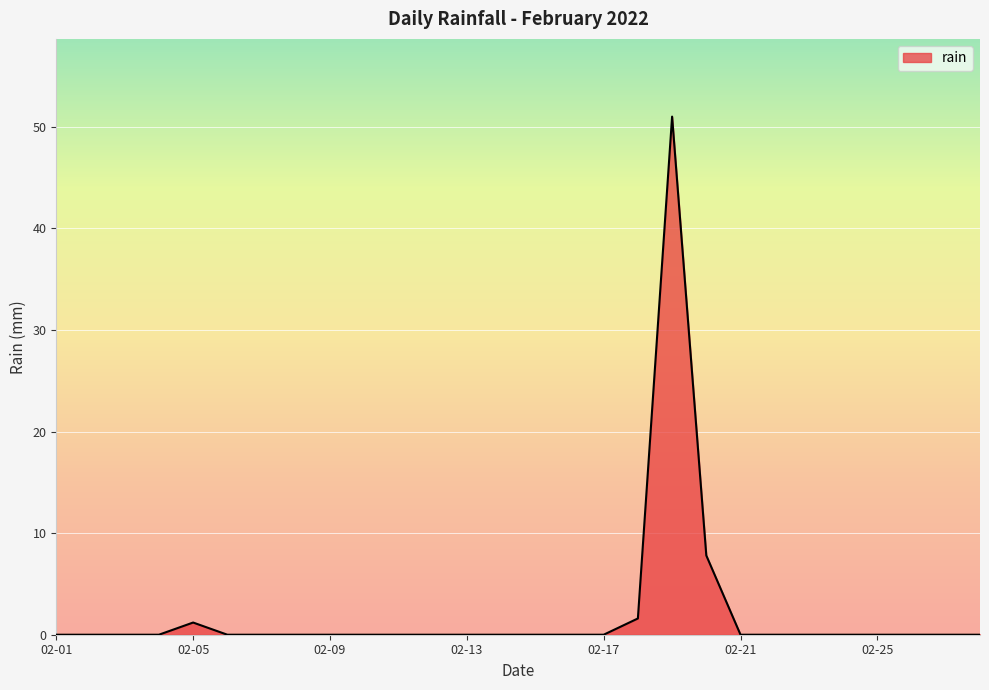

What is the average value?

2.2